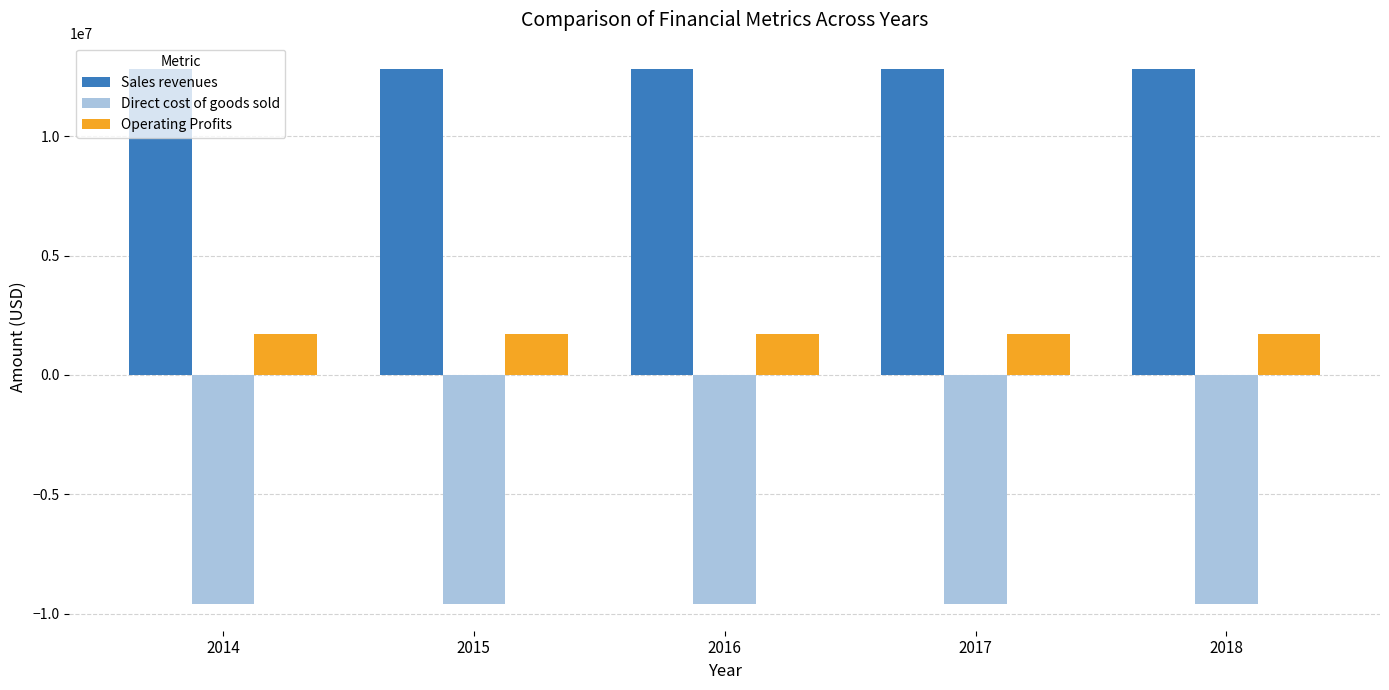

Is the value of Direct cost of goods sold at 2016 greater than the value of Sales revenues at 2016?

No